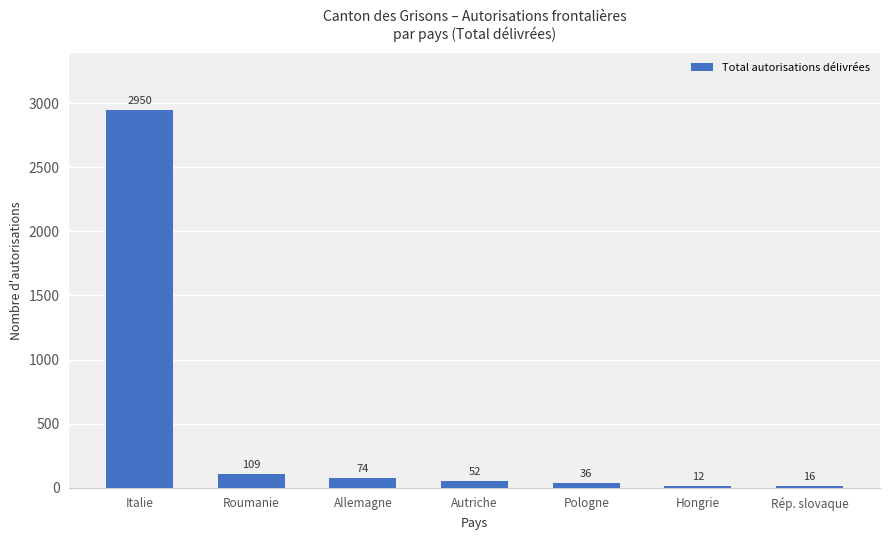

List the labels in order of value, smallest first.

Hongrie, Rép. slovaque, Pologne, Autriche, Allemagne, Roumanie, Italie